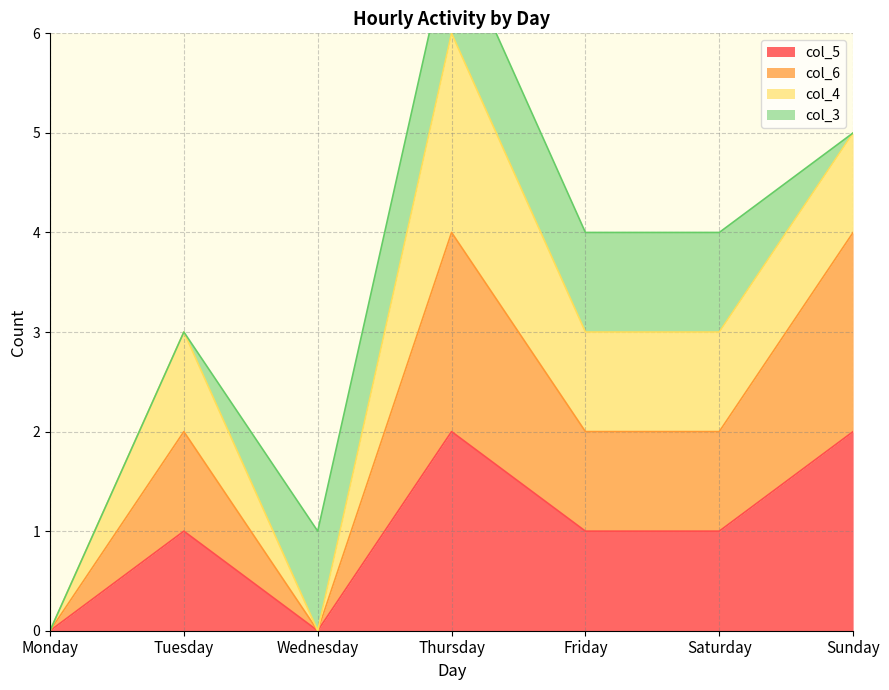

What is the sum of all col_5 values?

7